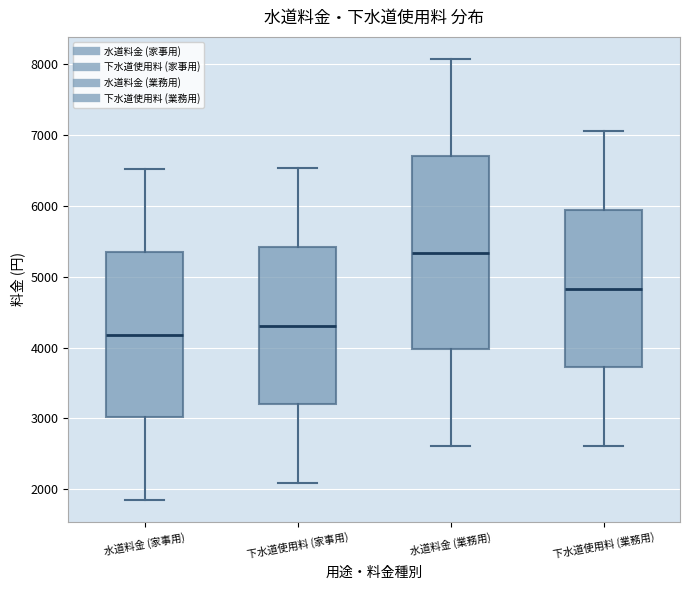

Reading left to right, transcribe this box plot: for each box, give where its median line is, the range the box spans, and where its two whiskers end, as read against the y-axis. The values are not printed on the chart, so give them approximately, as read against the axis.

水道料金 (家事用): median 4200, box 3000 to 5300, whiskers 1900 to 6500
下水道使用料 (家事用): median 4300, box 3200 to 5400, whiskers 2100 to 6500
水道料金 (業務用): median 5300, box 4000 to 6700, whiskers 2600 to 8100
下水道使用料 (業務用): median 4800, box 3700 to 5900, whiskers 2600 to 7100